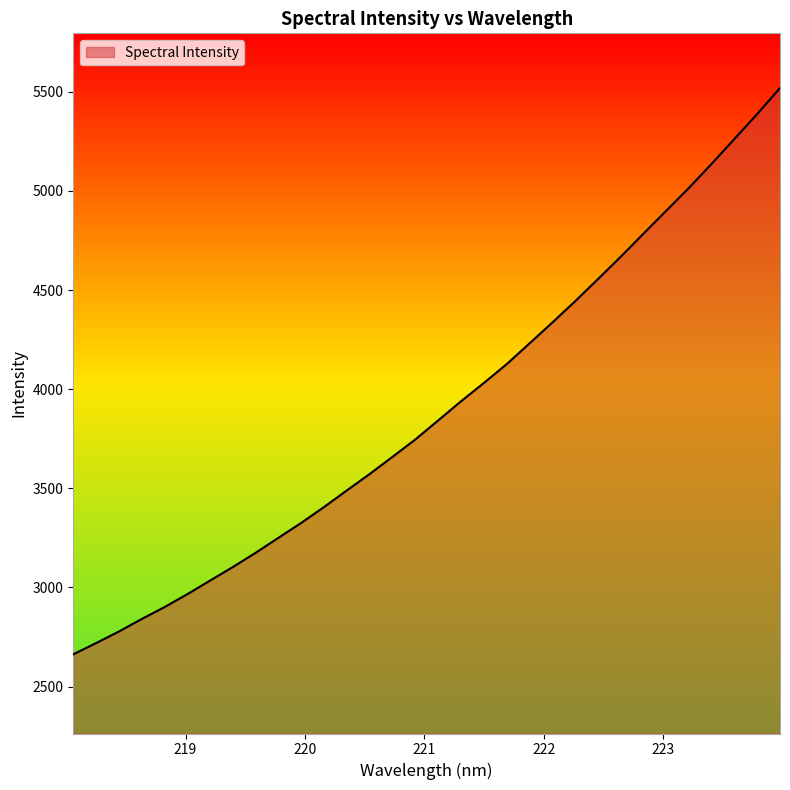

What is the difference between the maximum and minimum values?

2856.3